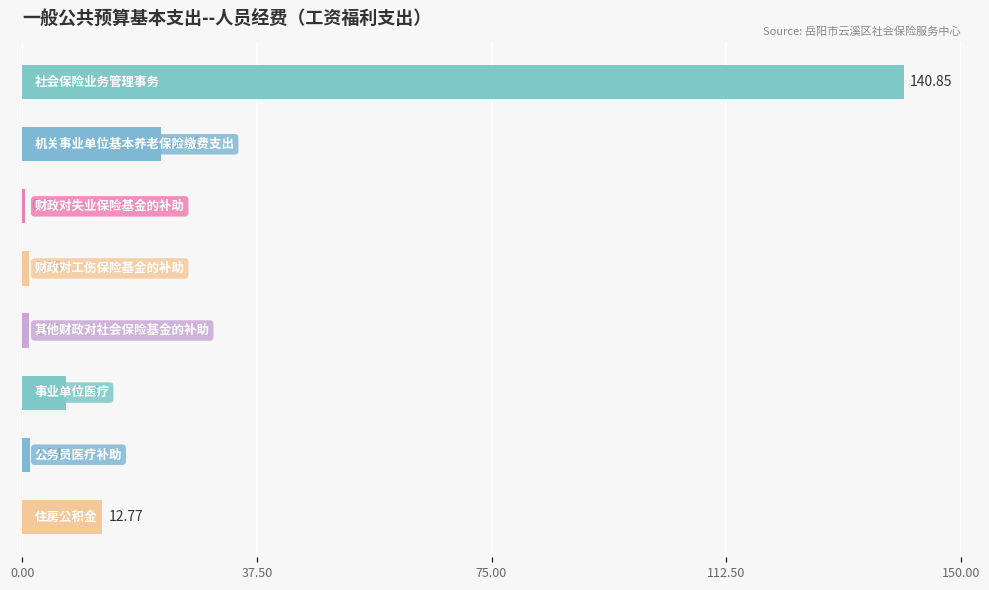

Are the bars horizontal?

Yes